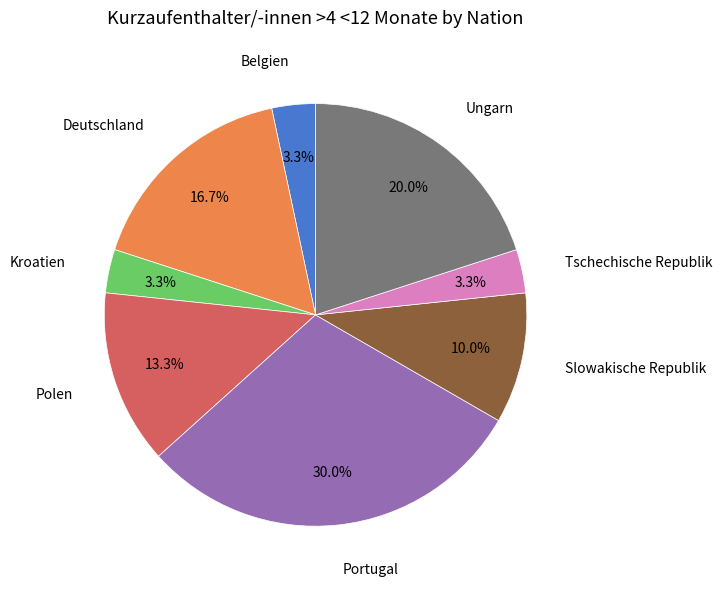

Is there a majority slice in this chart?

No